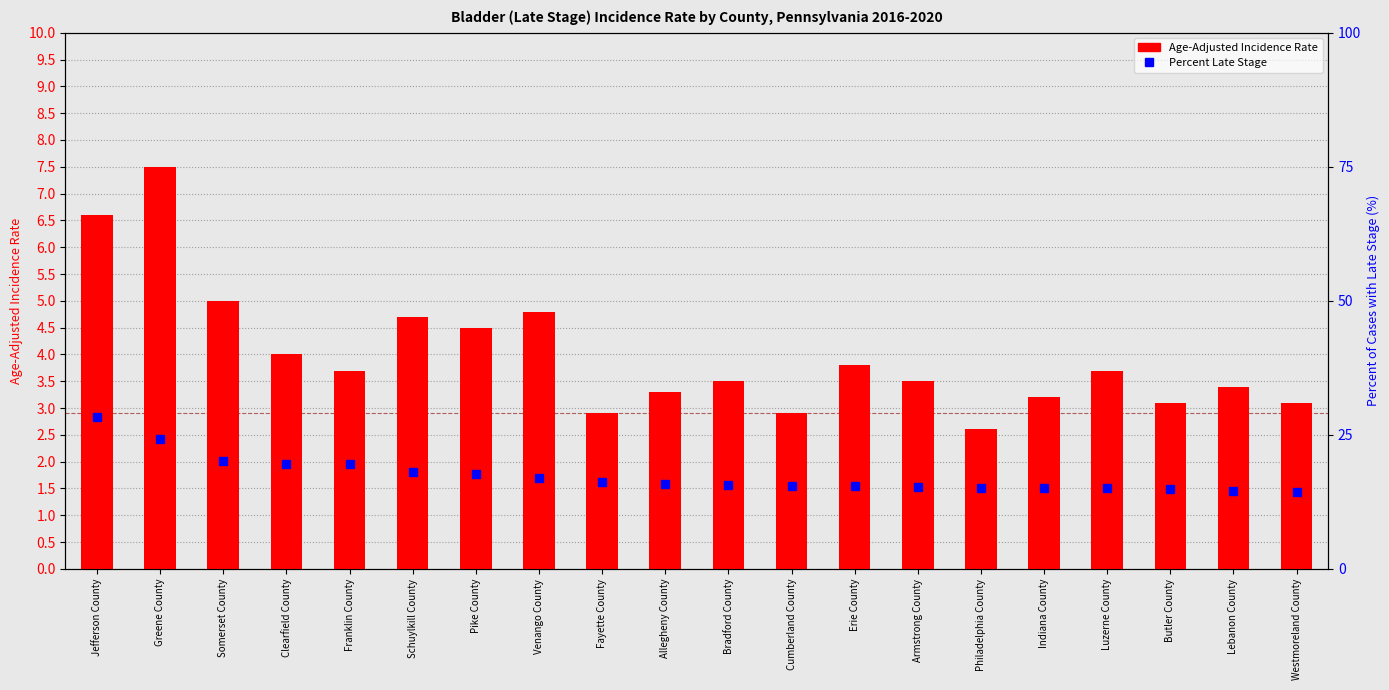

Which series has the widest spread of values?

Percent Late Stage